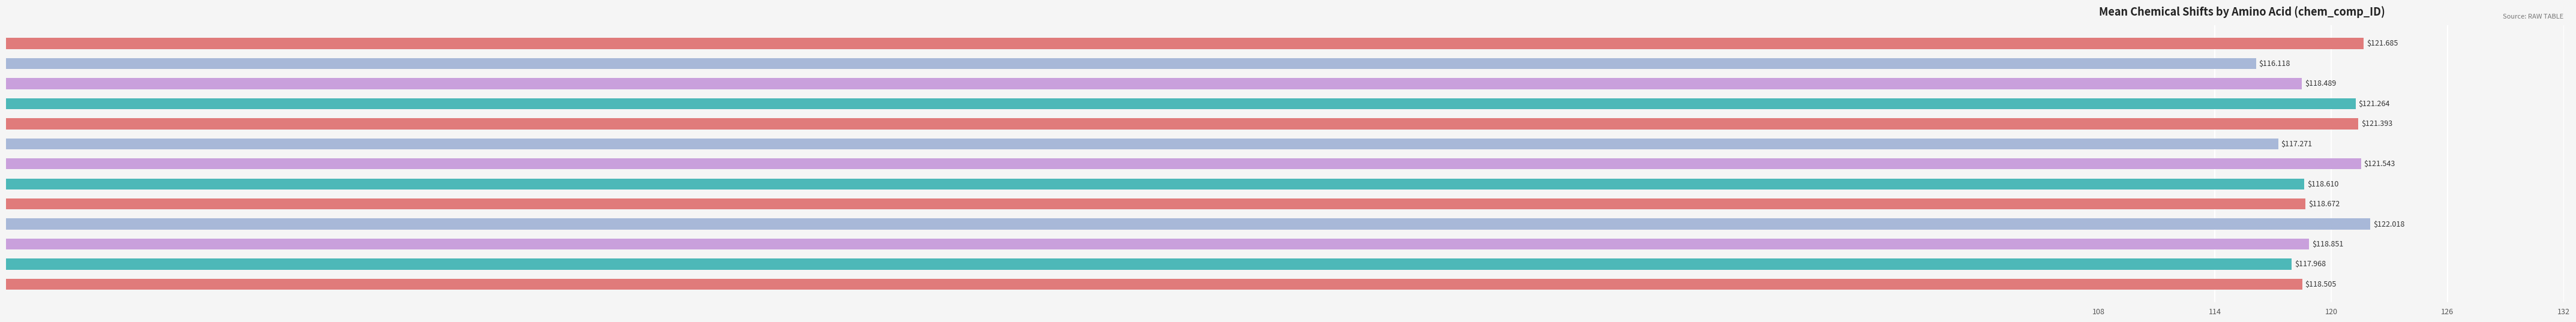

What is the maximum value shown in the chart?

122.0